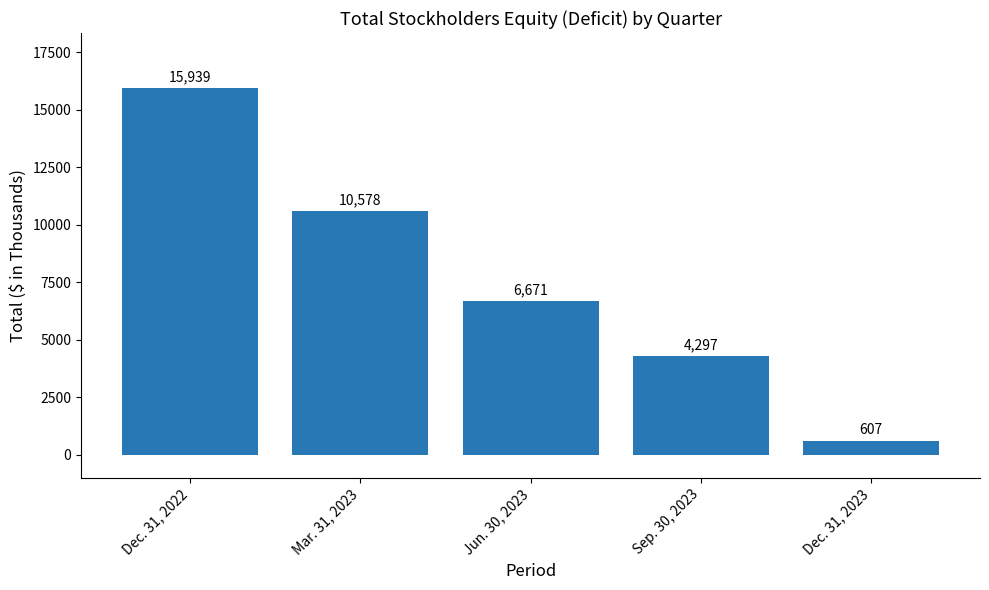

What is the change in value from Mar. 31, 2023 to Dec. 31, 2023?

-9971